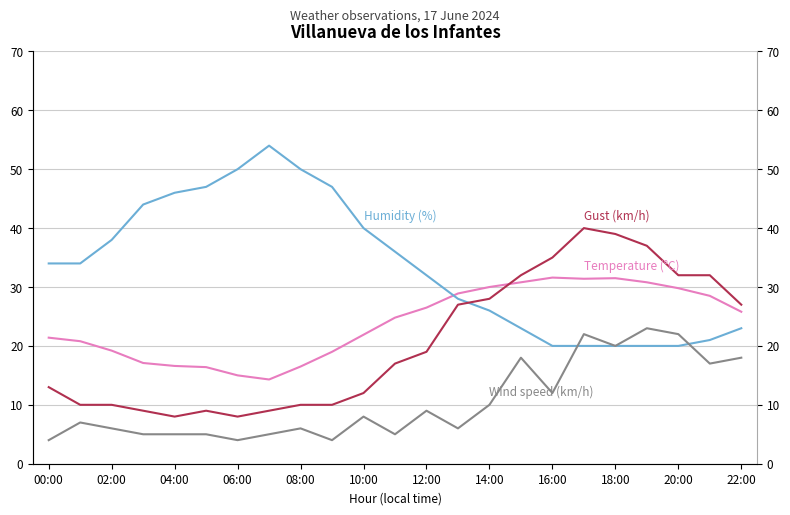

What is the maximum value for Temperature (°C)?

31.6